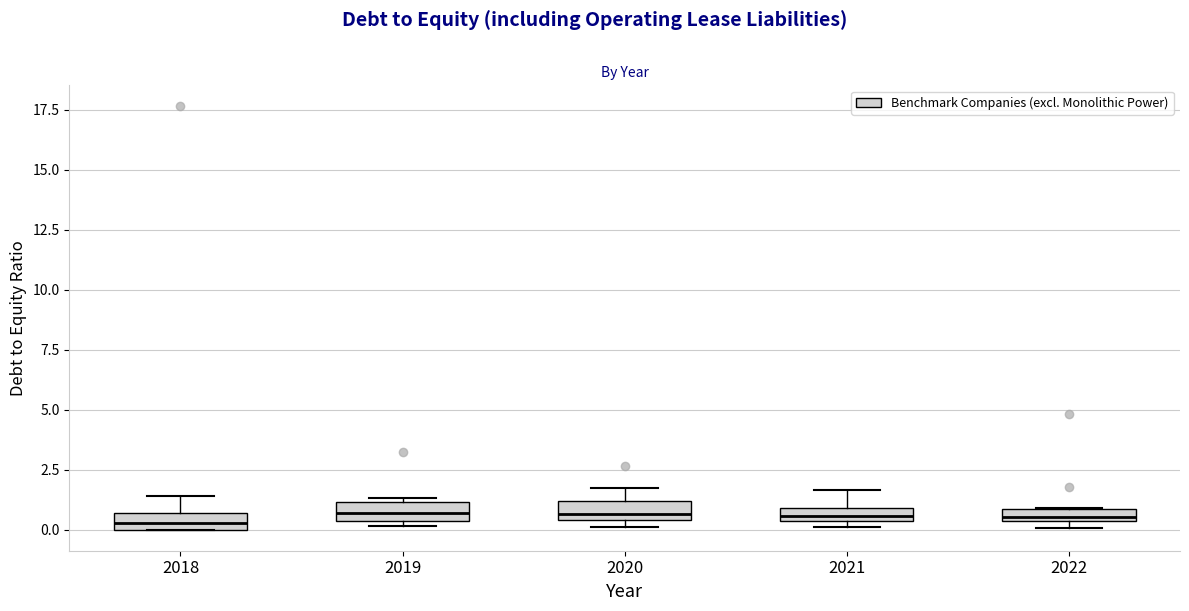

Where is the lower edge of the box at x = 2022 on the y-axis? The values are not printed on the chart, so give them approximately, as read against the axis.

0.5